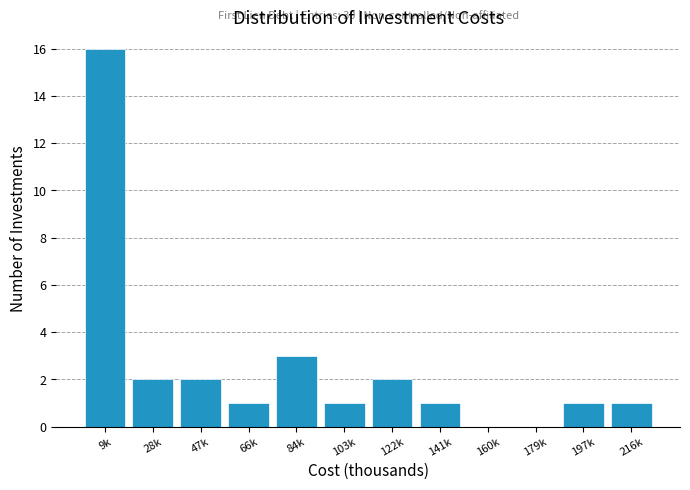

Reading left to right, extract all data points from this chart.

9k=16	28k=2	47k=2	66k=1	84k=3	103k=1	122k=2	141k=1	160k=0	179k=0	197k=1	216k=1